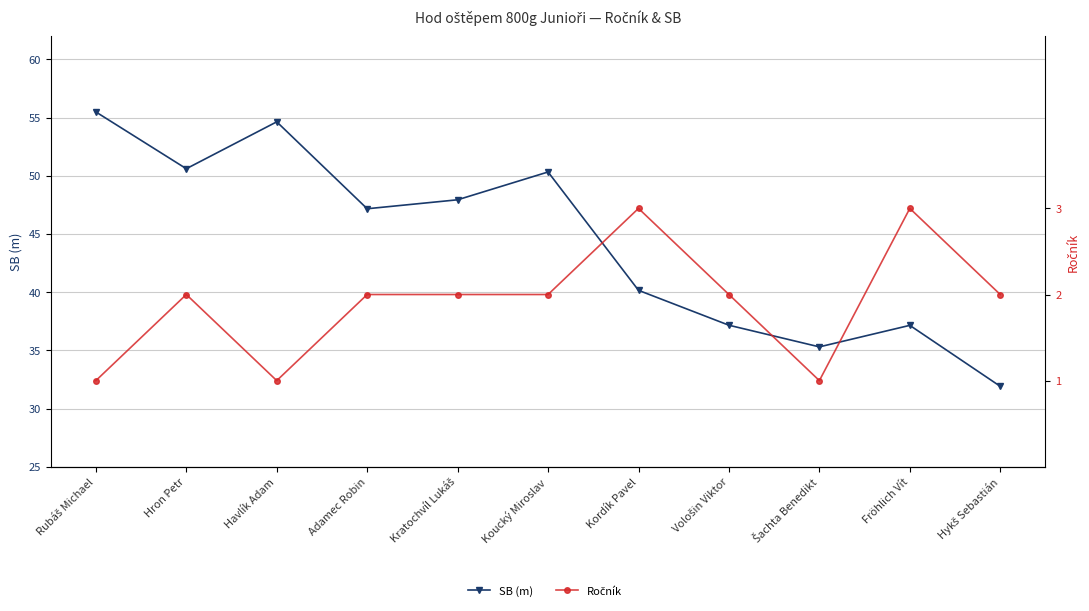

The value of Ročník at Kordík Pavel is 0.6. True or false?

False